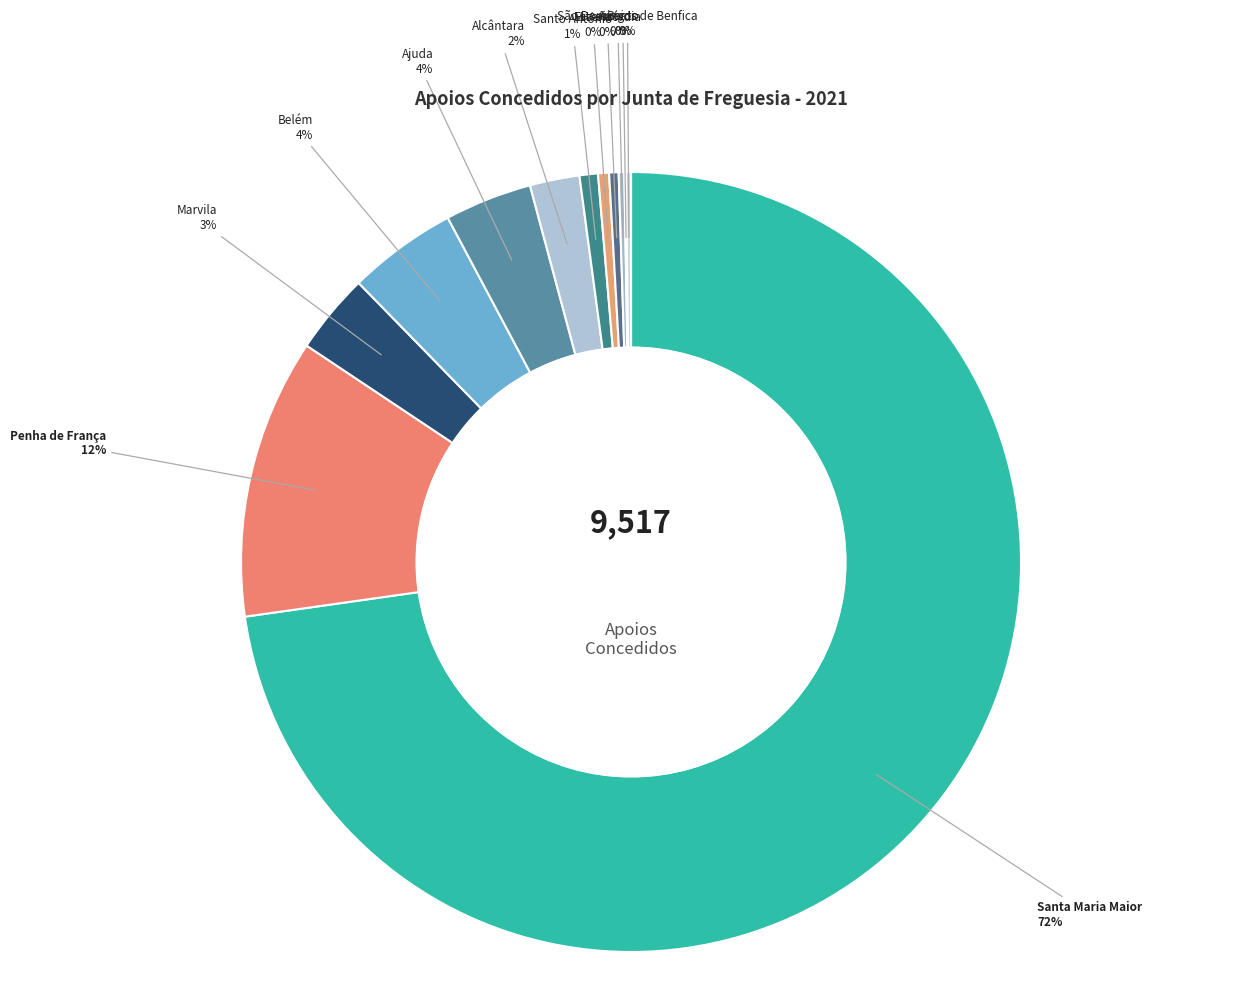

Count the number of slices in the pie.

12